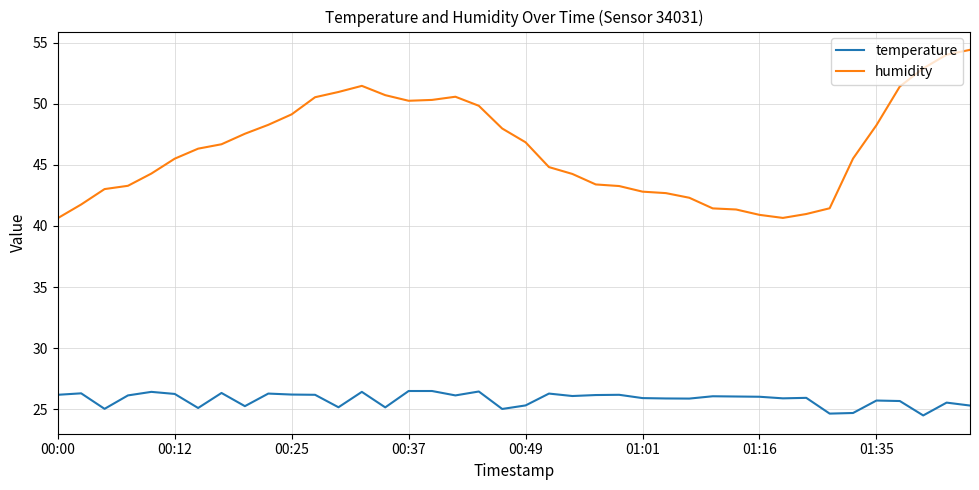

What is the smallest value displayed?

24.5